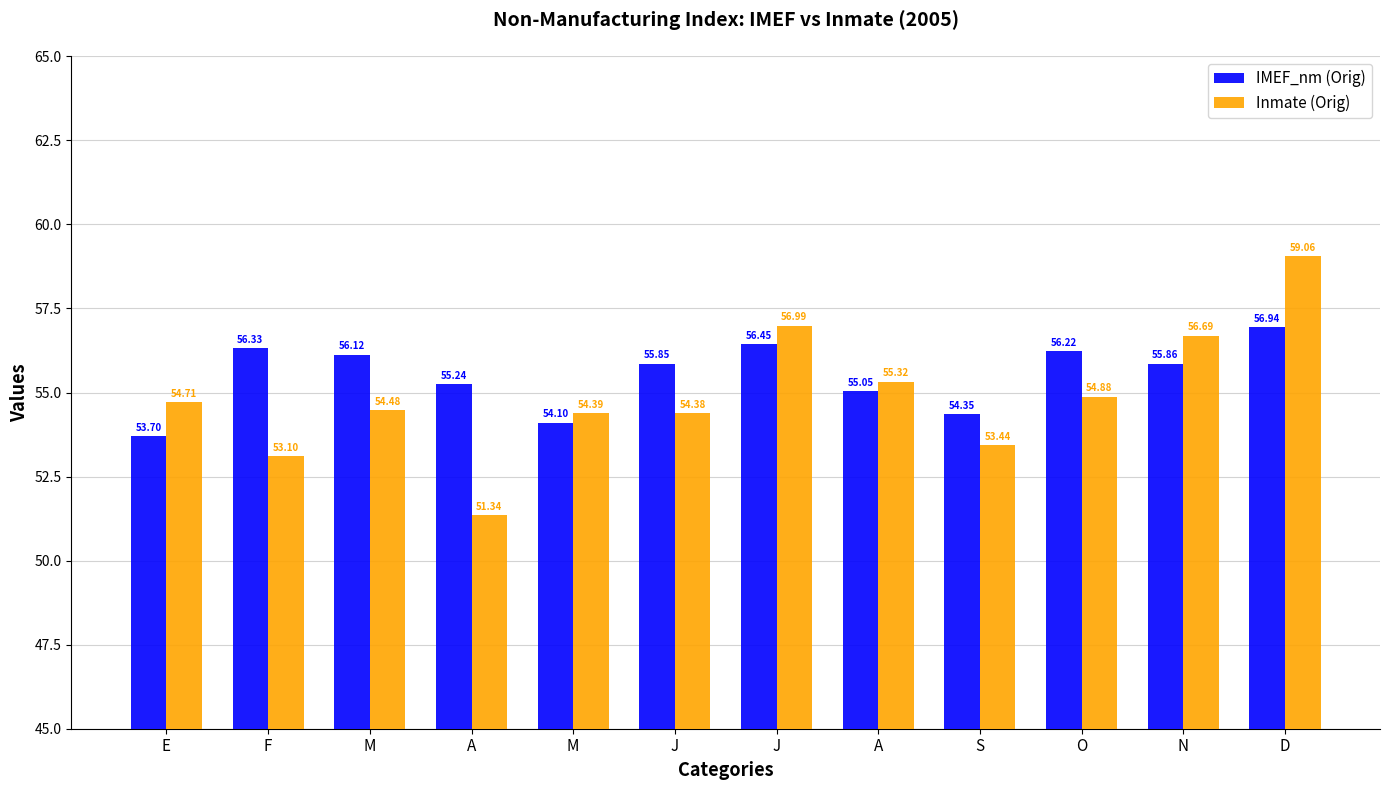

The IMEF_nm (Orig) series shows 97.6 at D. True or false?

False